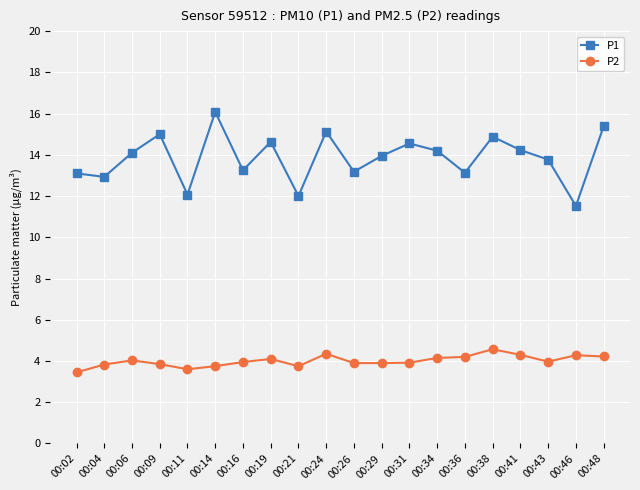

What is the sum of all P1 values?

277.1